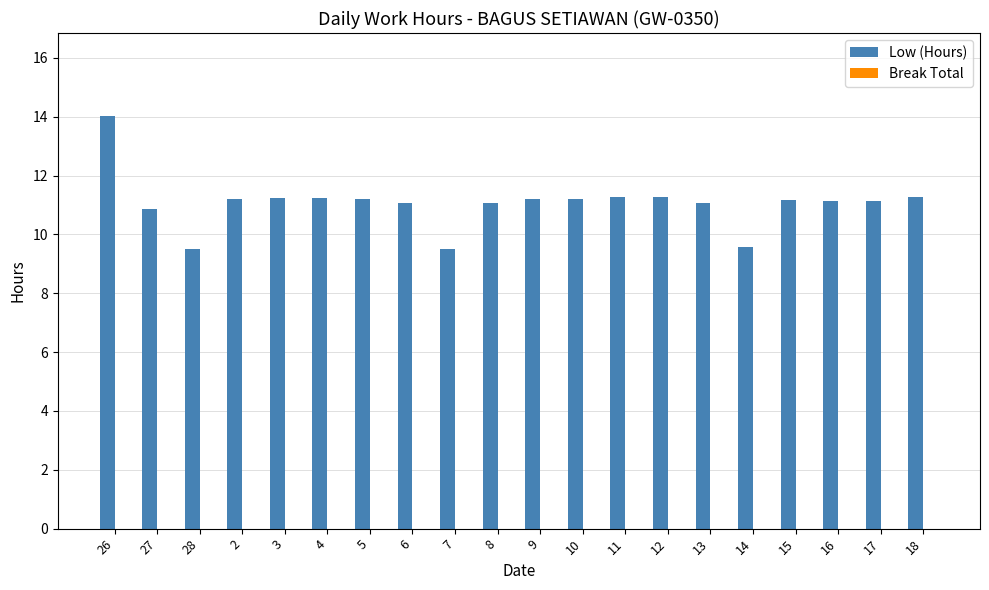

What position from the left is 9?

11